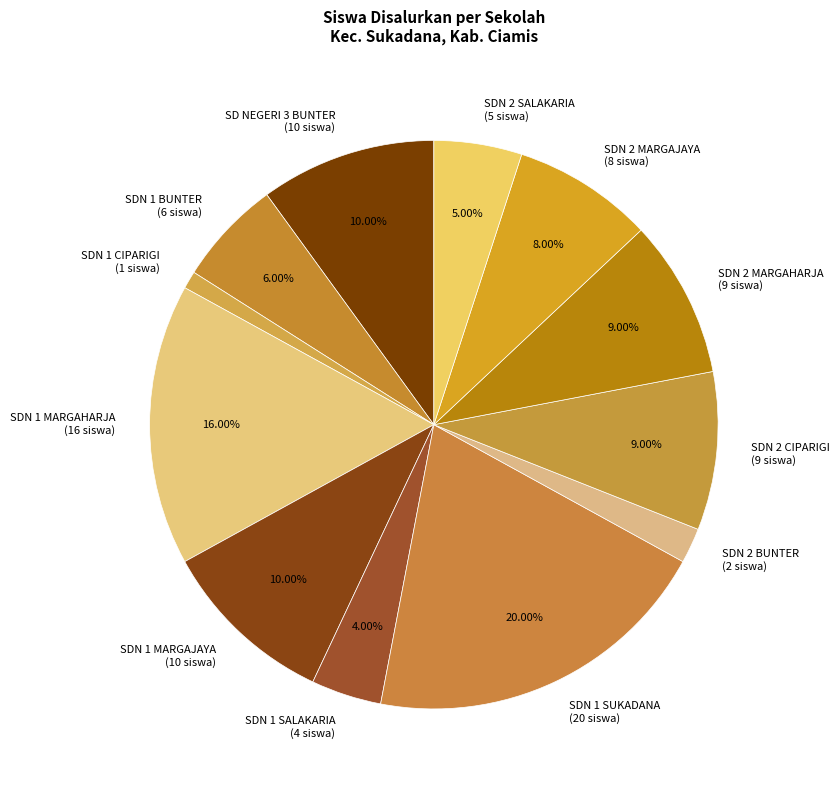

Does SDN 1 MARGAHARJA represent more than half of the total?

No